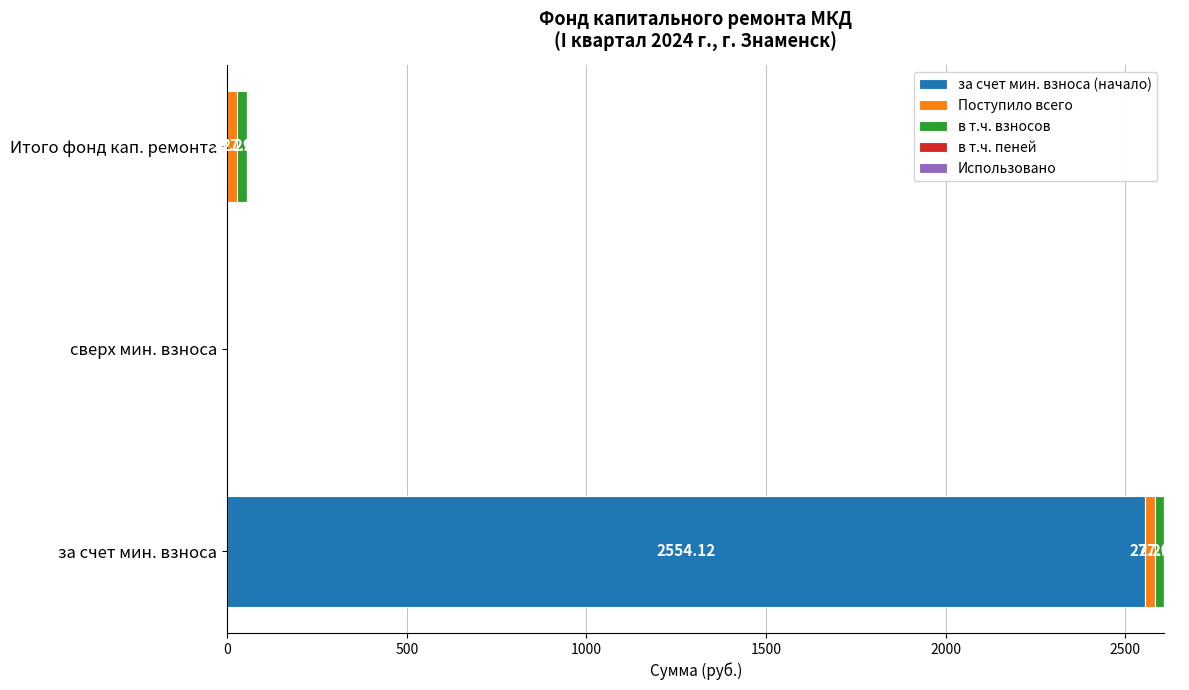

At which label does за счет мин. взноса (начало) reach its peak?

за счет мин. взноса